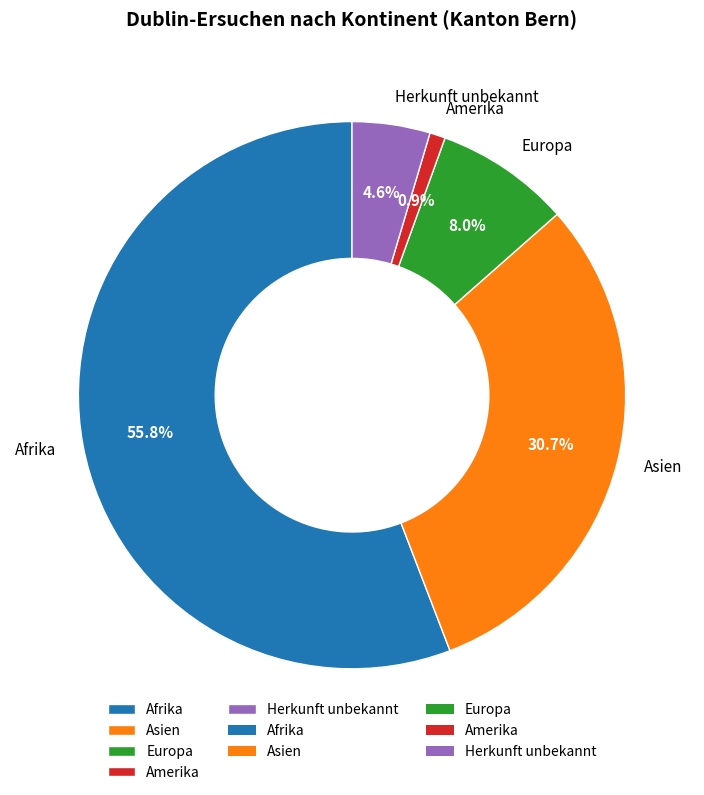

What is the largest slice in the pie chart?

Afrika